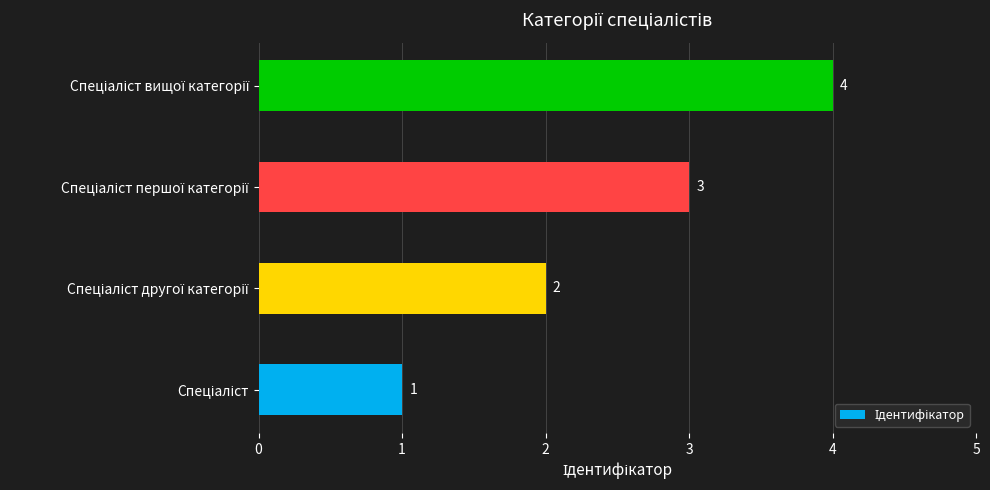

What is the maximum value shown in the chart?

4